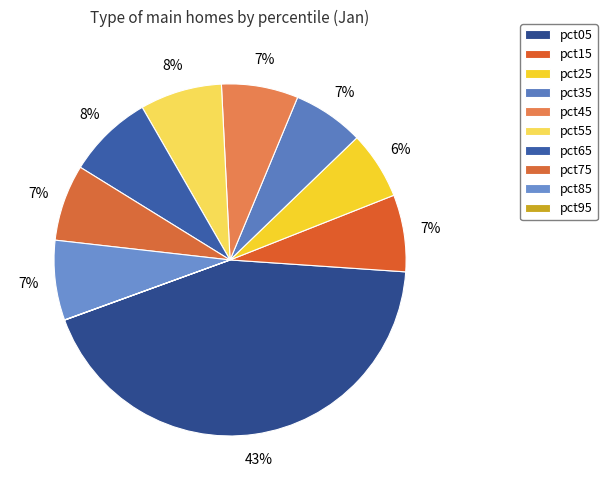

Which category has the smallest portion of the pie?

pct95